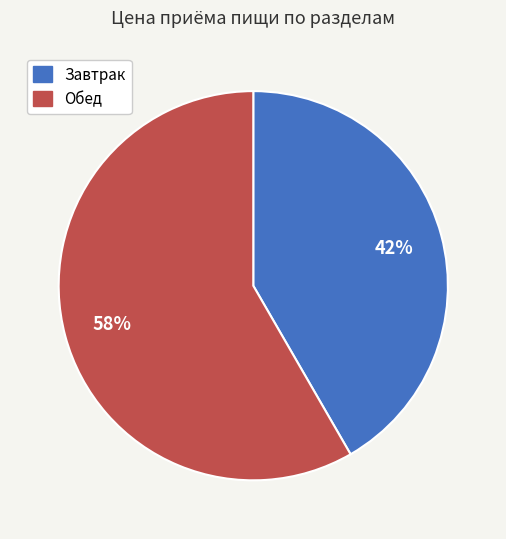

Does Завтрак represent more than half of the total?

No